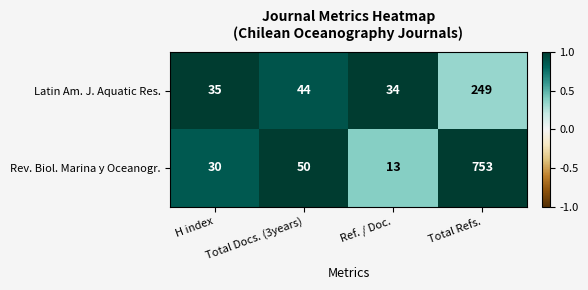

What is the difference between the Rev. Biol. Marina y Oceanogr. values at Total Refs. and Total Docs. (3years)?

703